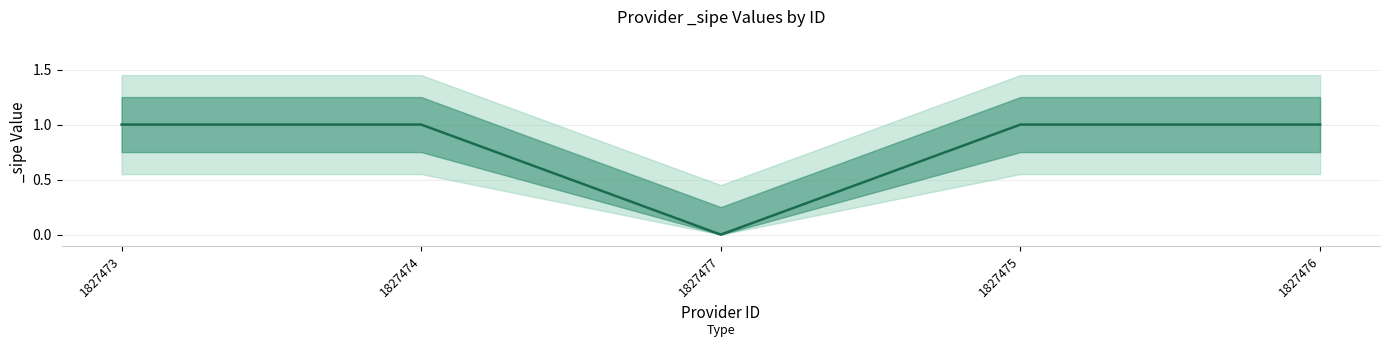

How many points are lower than both their immediate neighbors (excluding endpoints)?

1